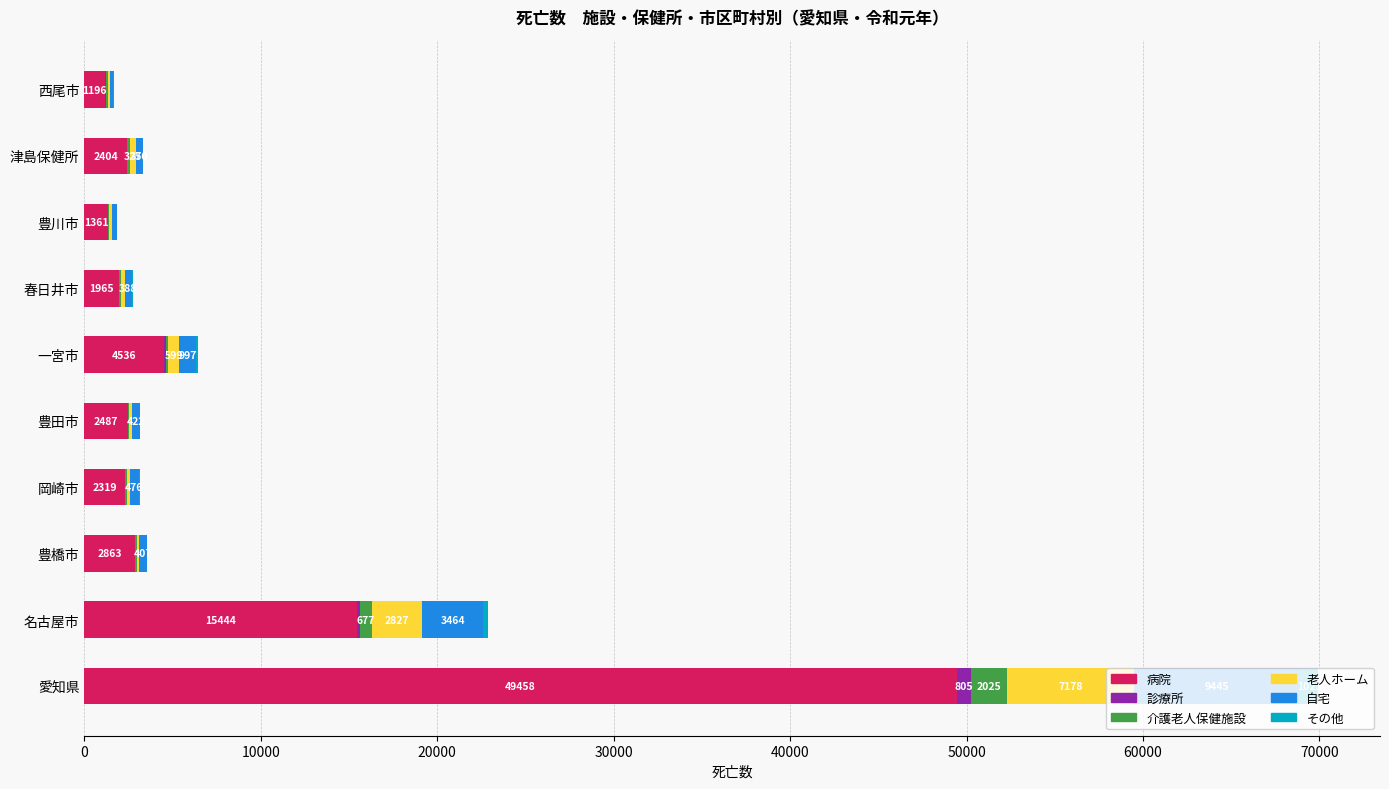

At which category is the sum across all series the highest?

愛知県